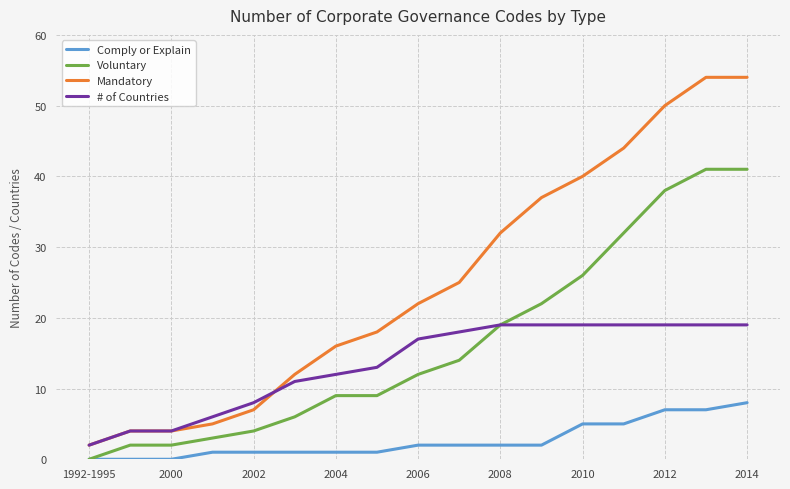

Rank the series by their maximum value, from lowest to highest.

Comply or Explain, # of Countries, Voluntary, Mandatory